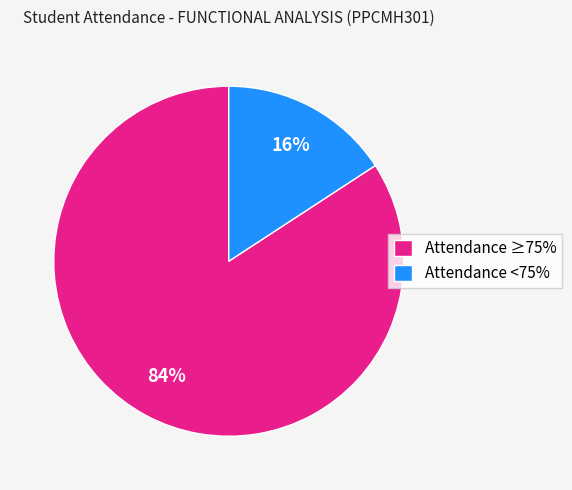

To the nearest percent, what percentage of the pie is Attendance <75%?

16%